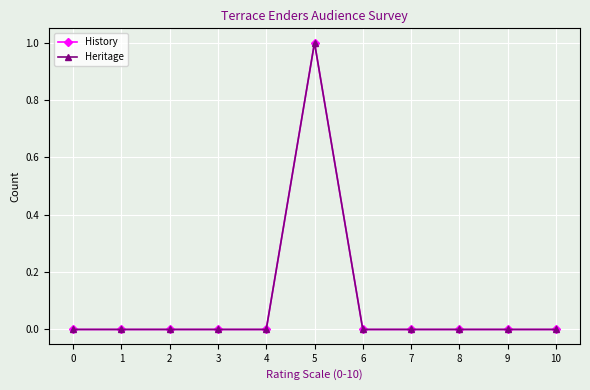

Does the chart have visible grid lines?

Yes